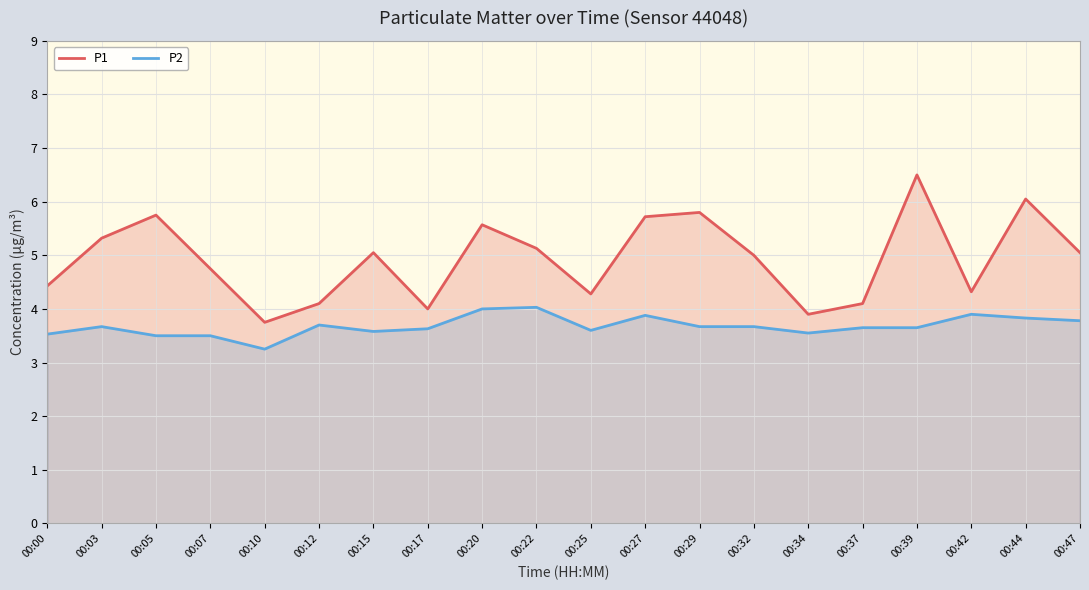

Rank the series at 00:27 from lowest to highest value.

P2, P1